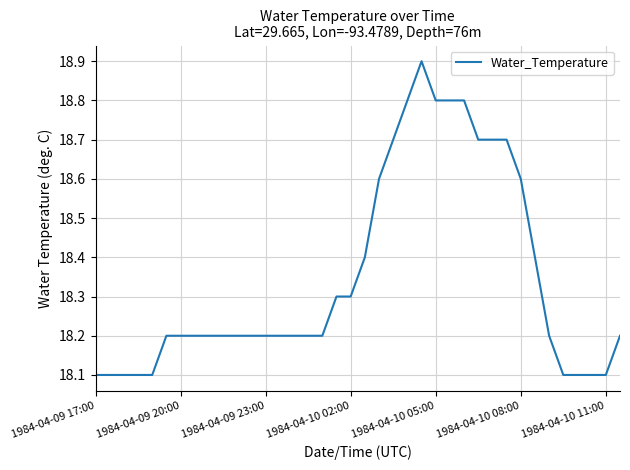

What is the greatest value displayed?

18.9